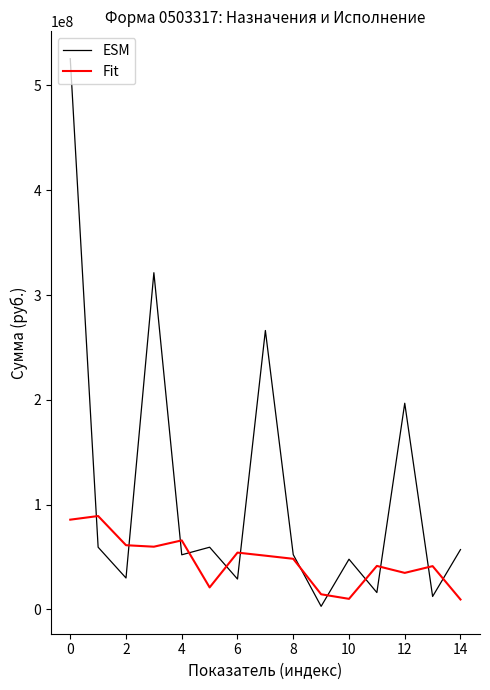

What is the maximum value shown in the chart?

525503338.8